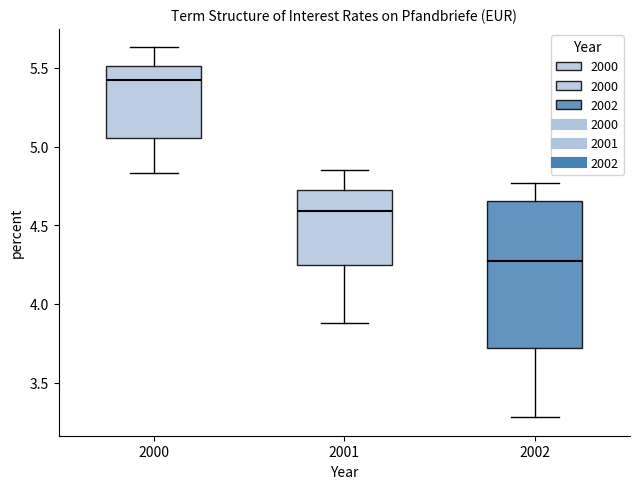

Where is the upper edge of the box at x = 2002 on the y-axis? The values are not printed on the chart, so give them approximately, as read against the axis.

4.65